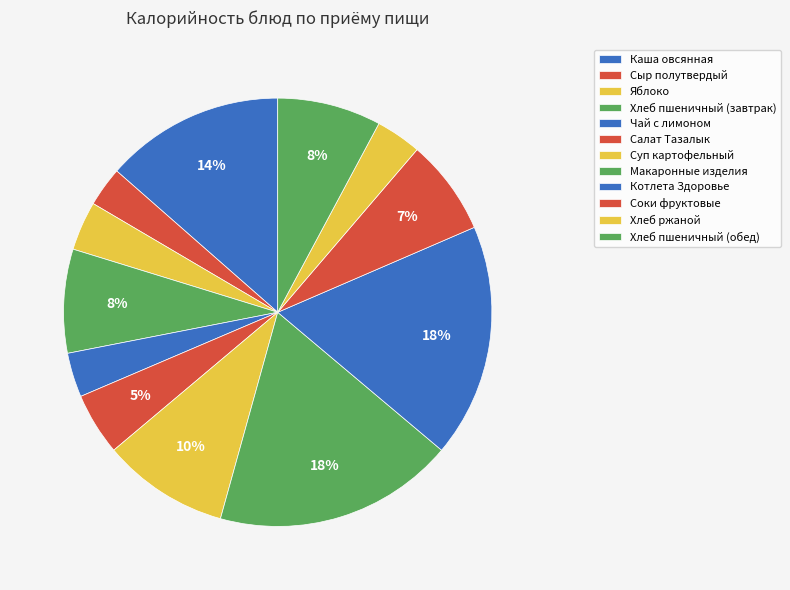

To the nearest percent, what is the difference between the Хлеб пшеничный (обед) and Каша овсянная slice percentages?

6%